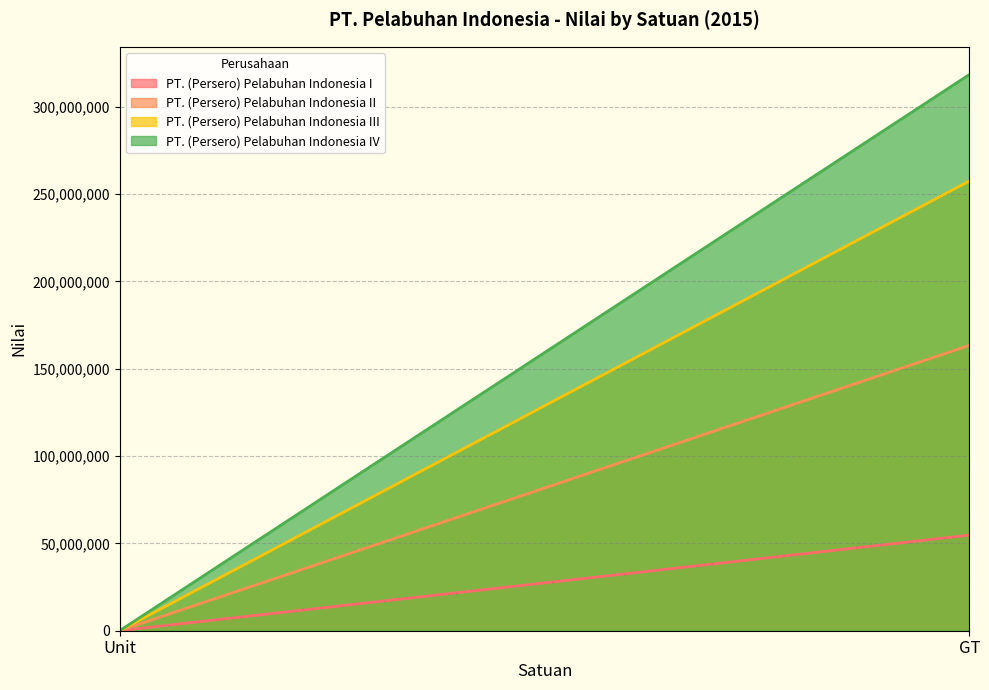

Which label corresponds to the largest value in the chart?

GT